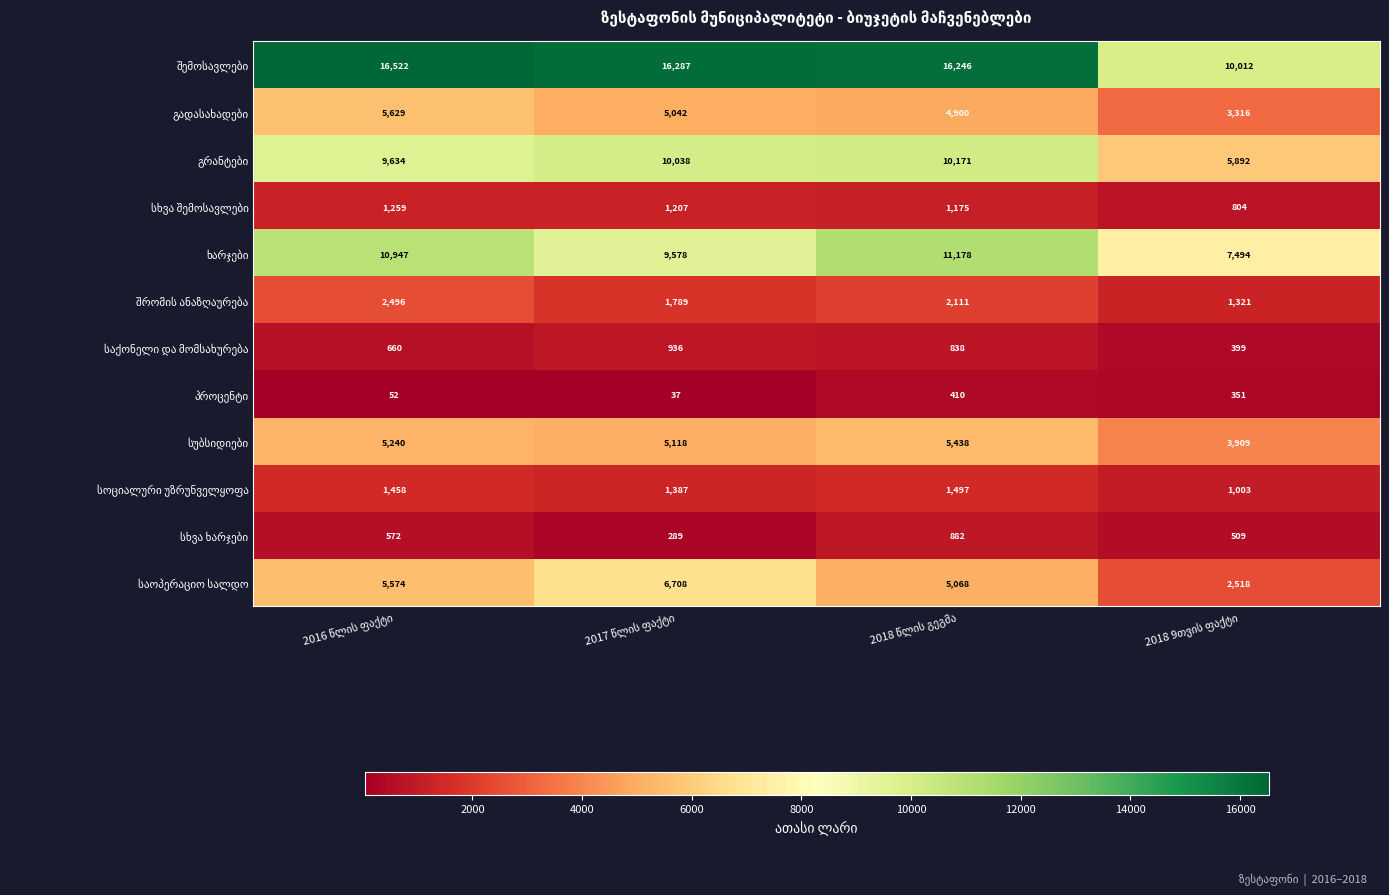

What is the maximum value shown in the chart?

16522